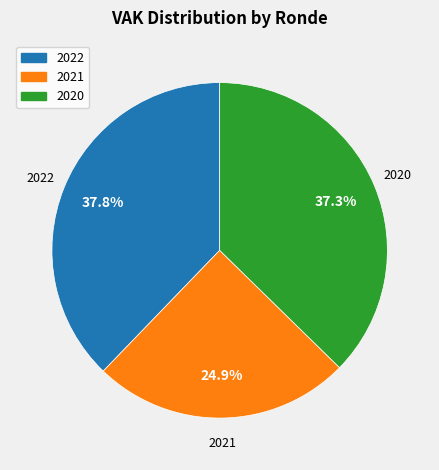

Which slice is the smallest?

2021